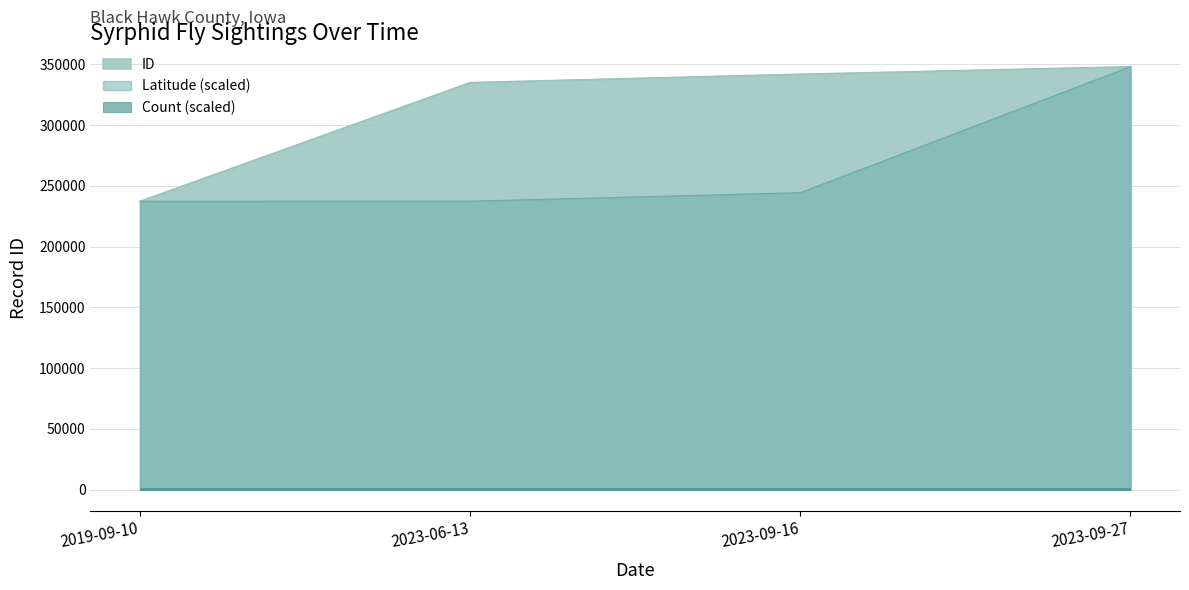

At which label does Latitude (scaled) reach its peak?

2023-09-27